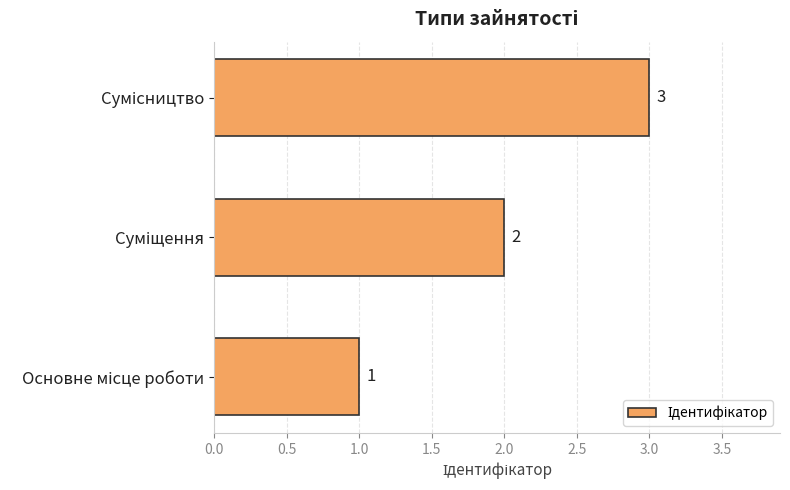

What is the sum of all values?

6